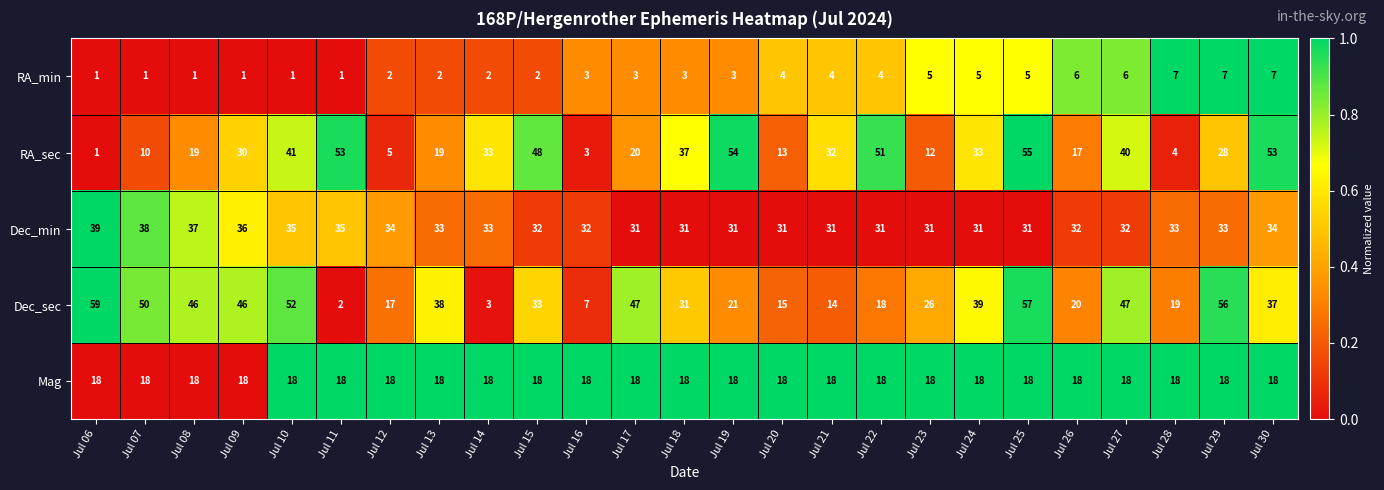

What is the approximate value of RA_min at Jul 19?

3